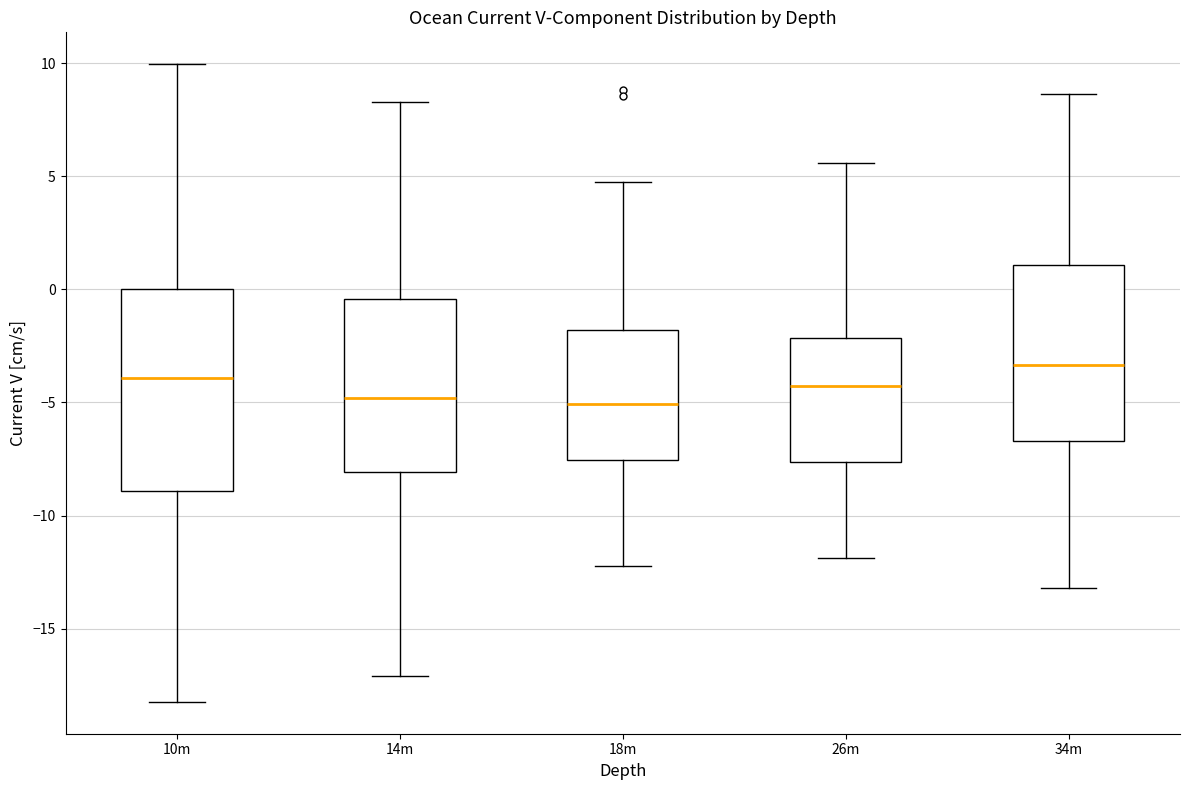

Where does the upper whisker of the box for 34m end on the y-axis? The values are not printed on the chart, so give them approximately, as read against the axis.

8.5